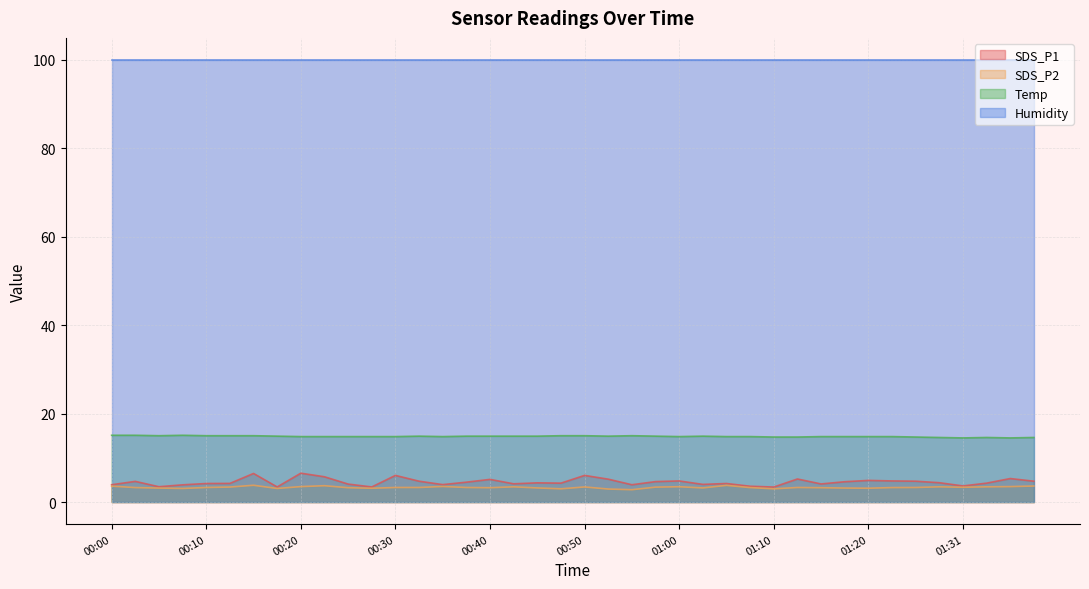

What is the label of the 31st point from the left?

01:15